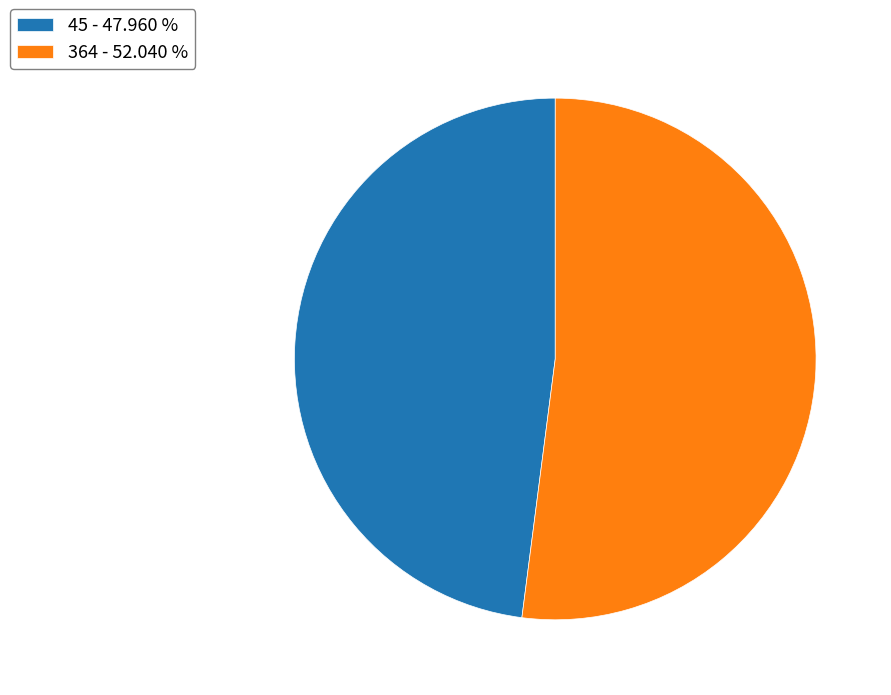

How many segments does this pie chart have?

2